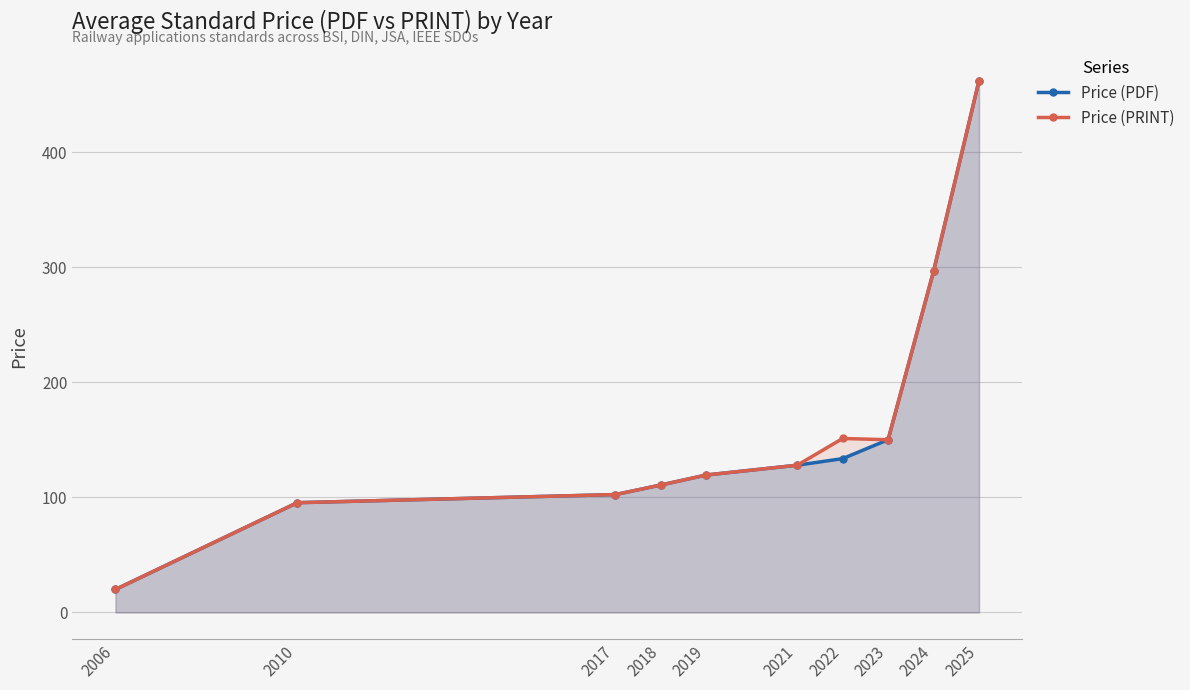

How many lines are shown in the chart?

2